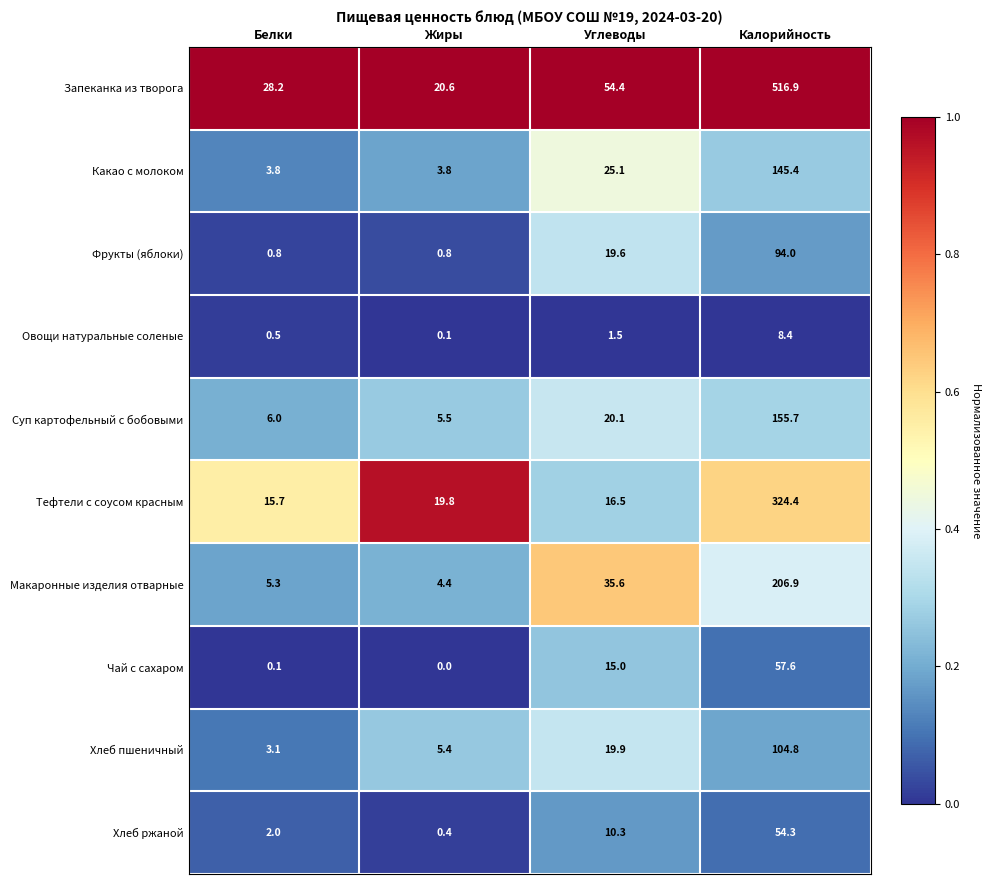

How many data points does each series have?

4